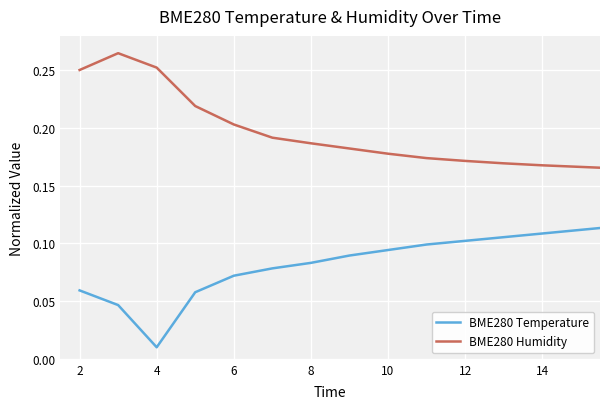

True or false: BME280 Humidity and BME280 Temperature intersect in this chart.

False